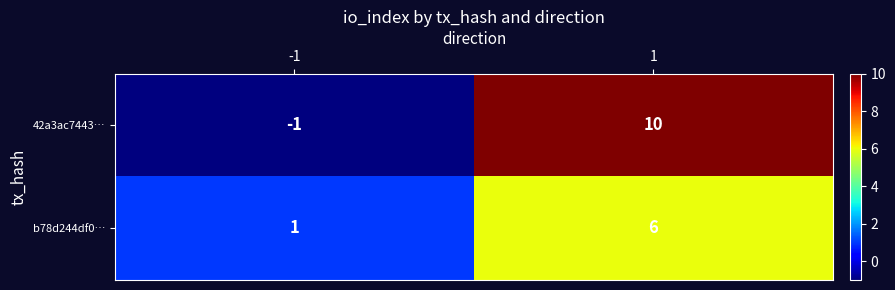

At how many categories does at least one series exceed 8?

1